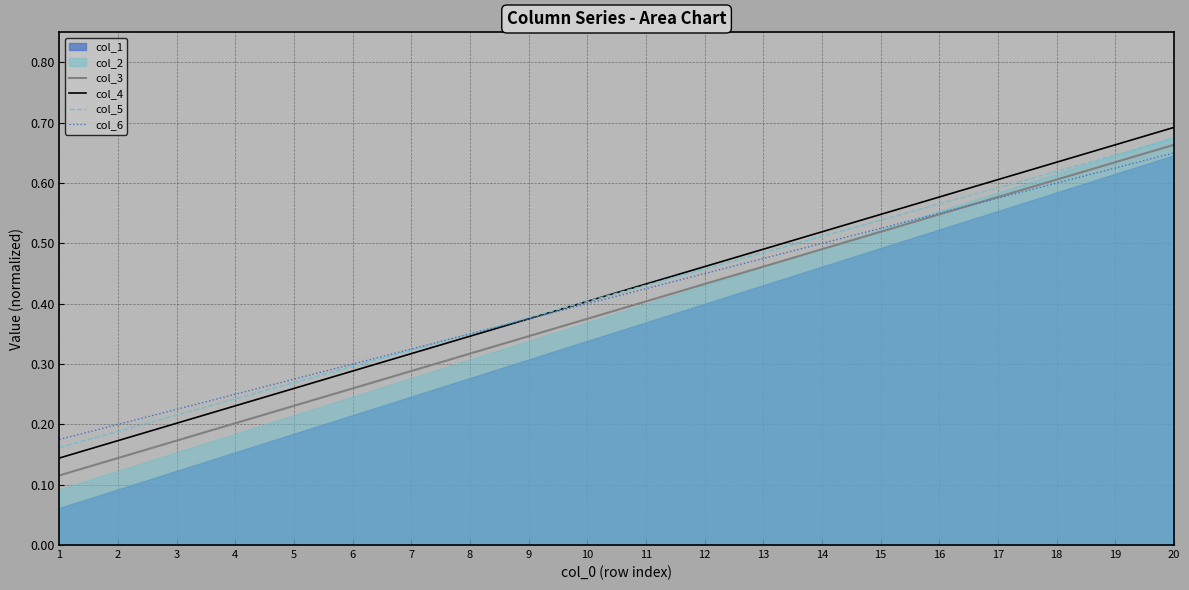

What is the sum of all col_5 values?

8.3